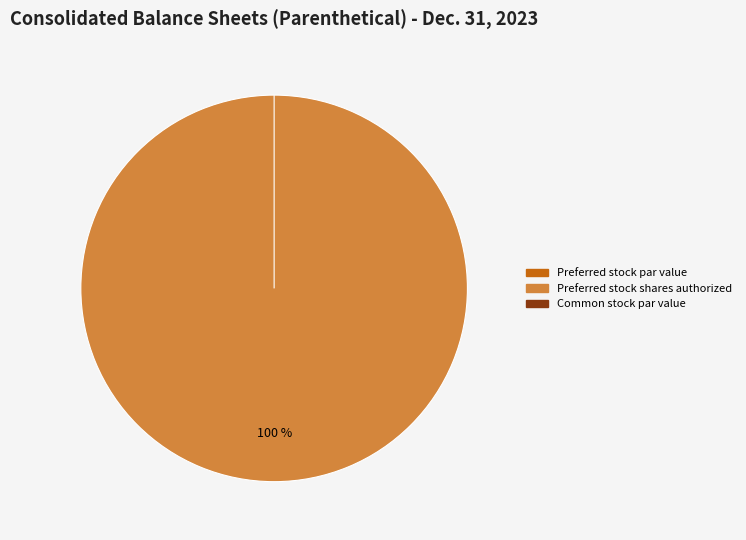

Is there any slice that represents more than half of the pie?

Yes